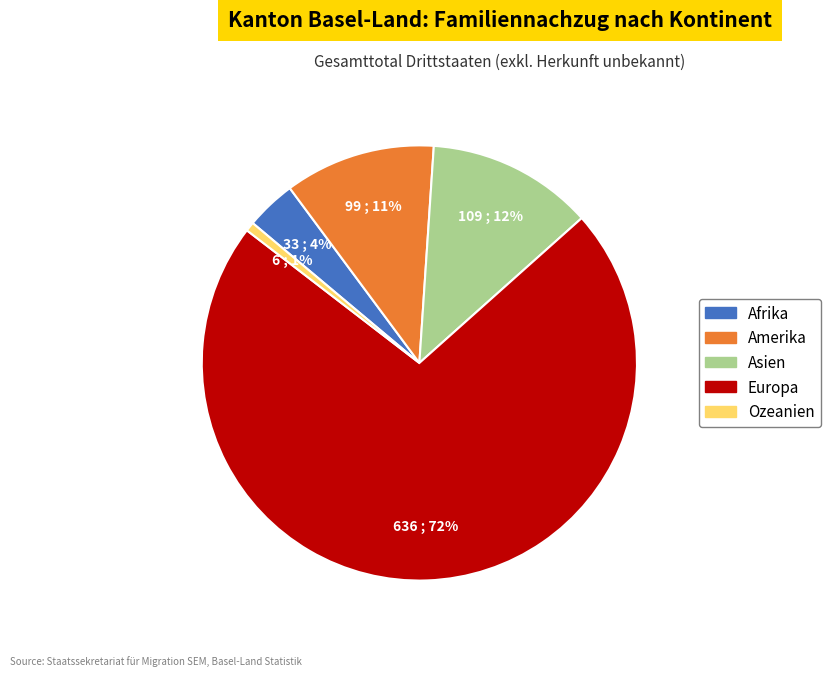

Rank the categories by value from highest to lowest.

Europa, Asien, Amerika, Afrika, Ozeanien